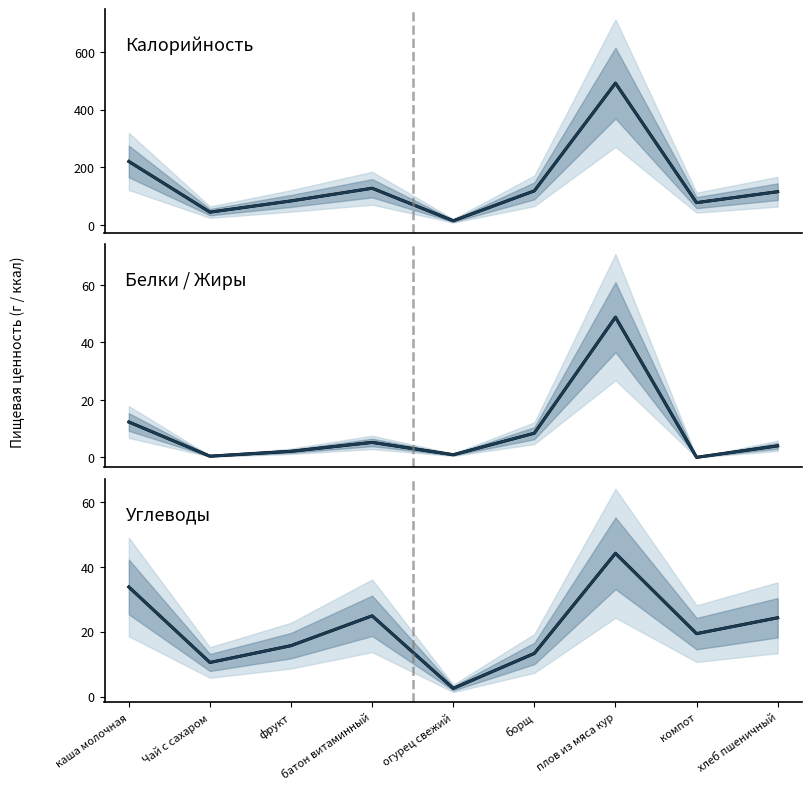

Where is the first local minimum for Белки + Жиры?

Чай с сахаром